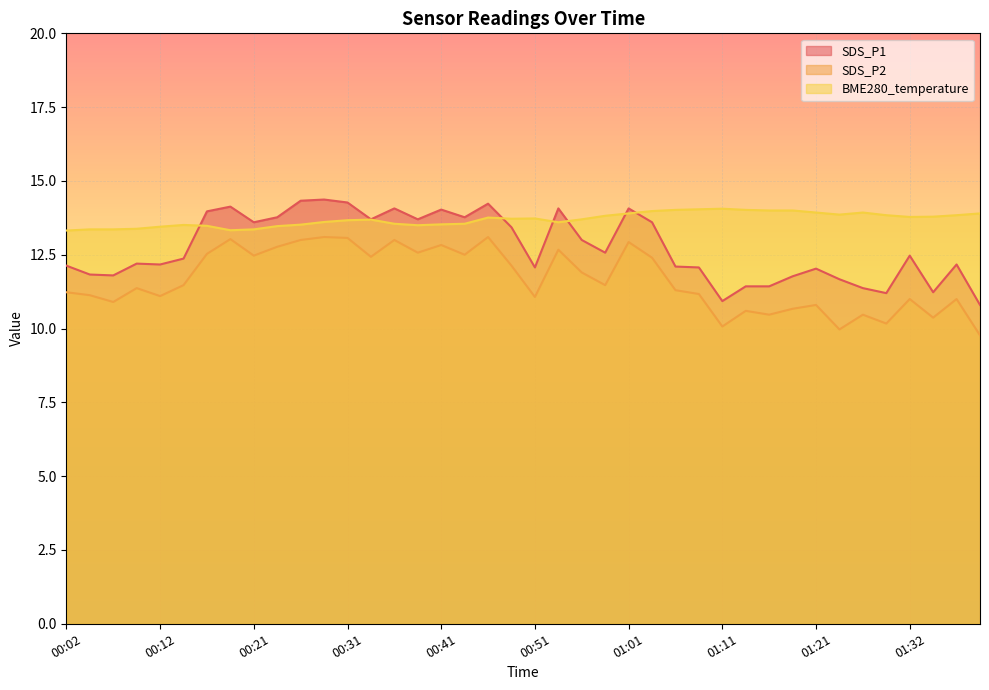

What value does the BME280_temperature series have at 01:24?

13.9